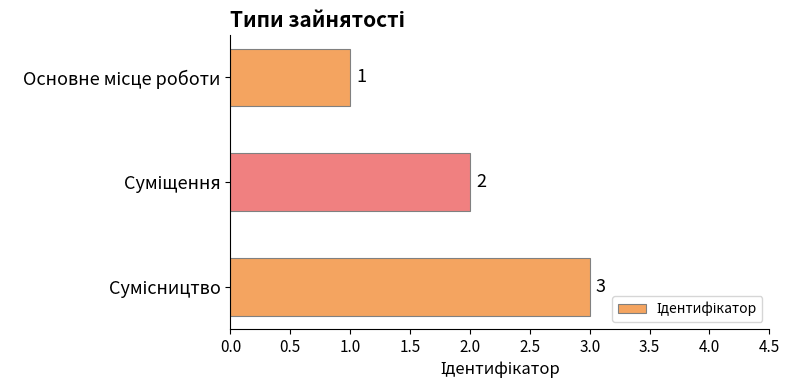

Are the bars horizontal?

Yes